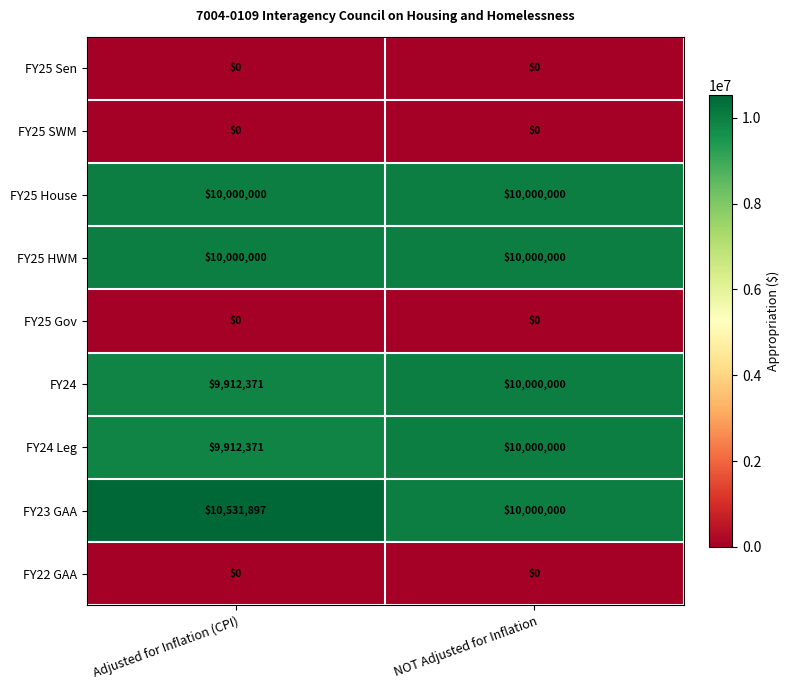

Reading right to left, extract all data points from this chart.

FY25 Sen: 0	0
FY25 SWM: 0	0
FY25 House: 10000000	10000000
FY25 HWM: 10000000	10000000
FY25 Gov: 0	0
FY24: 10000000	9912371
FY24 Leg: 10000000	9912371
FY23 GAA: 10000000	10531897
FY22 GAA: 0	0